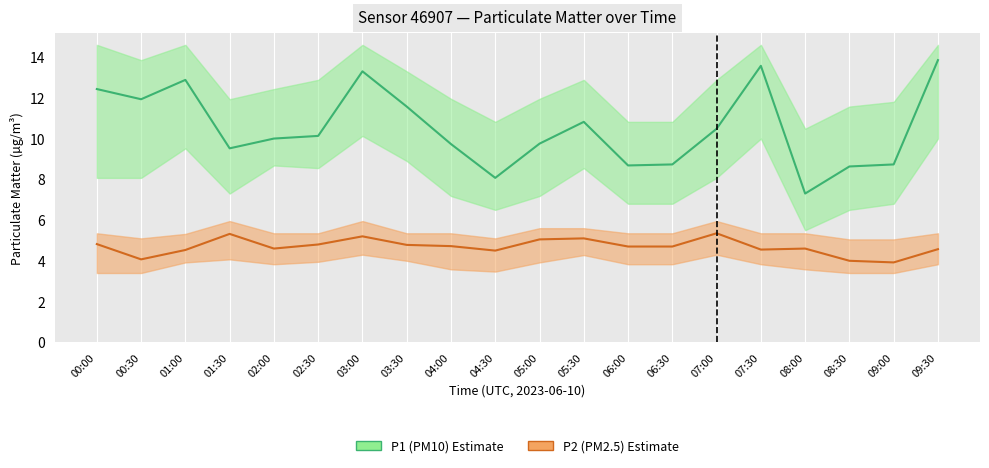

In P2, how many points are higher than both neighbors (excluding endpoints)?

5